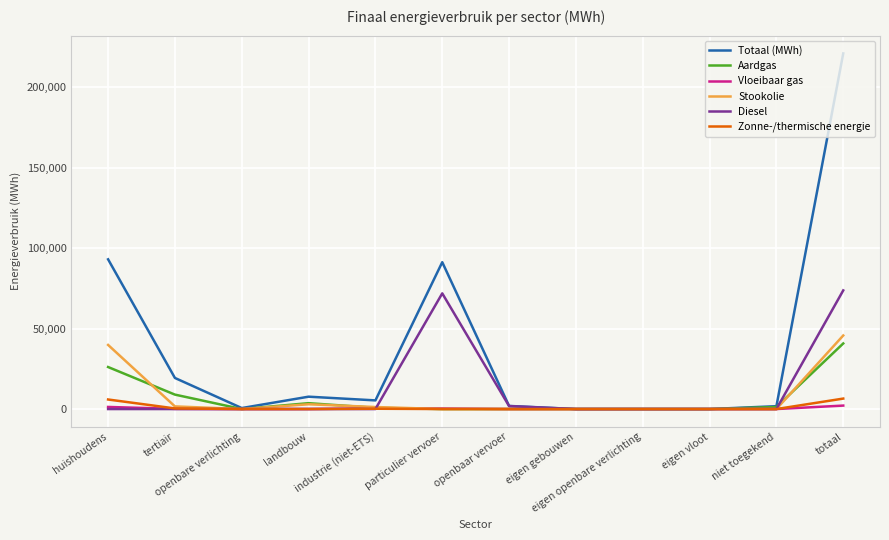

At which category does Totaal (MWh) reach its first local valley?

openbare verlichting